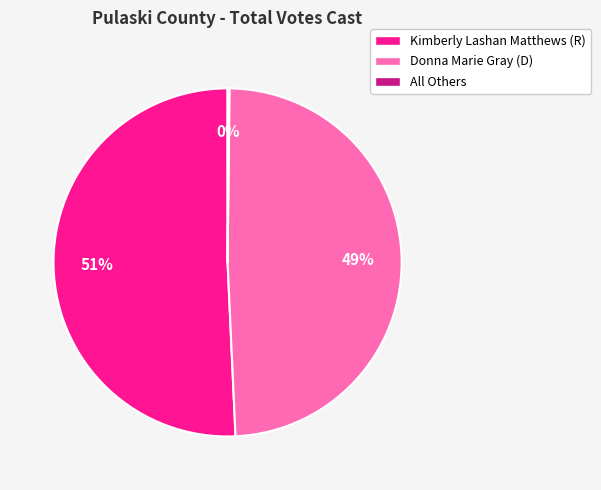

Which category has the biggest portion of the pie?

Kimberly Lashan Matthews (R)